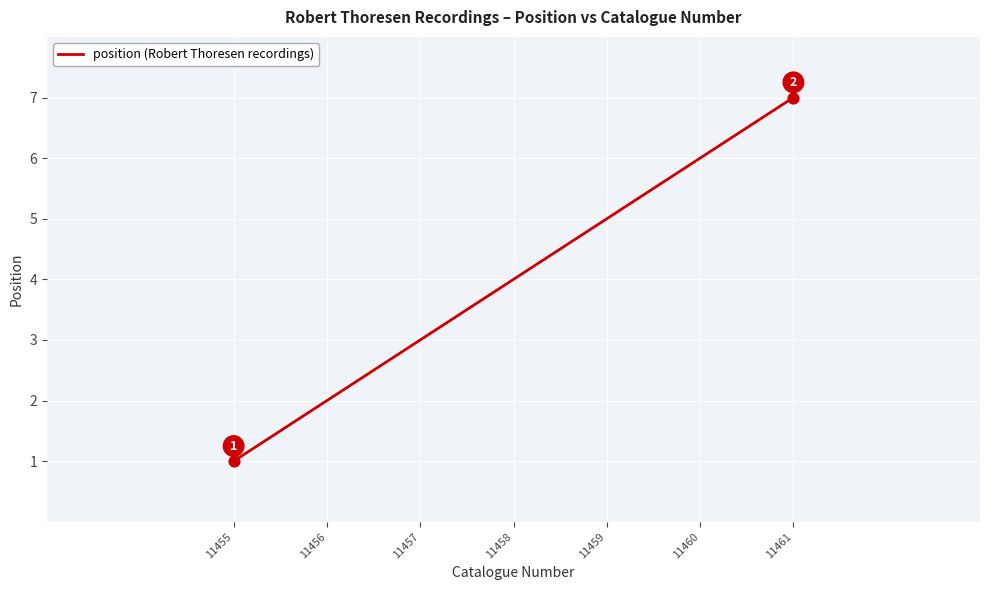

What is the change in value from 11457 to 11459?

+2